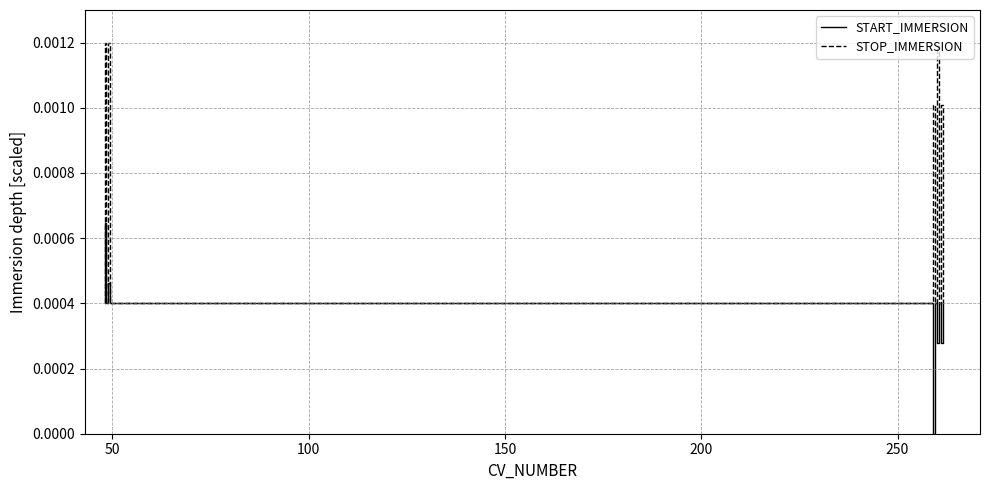

How many positive values does the START_IMMERSION series have?

18